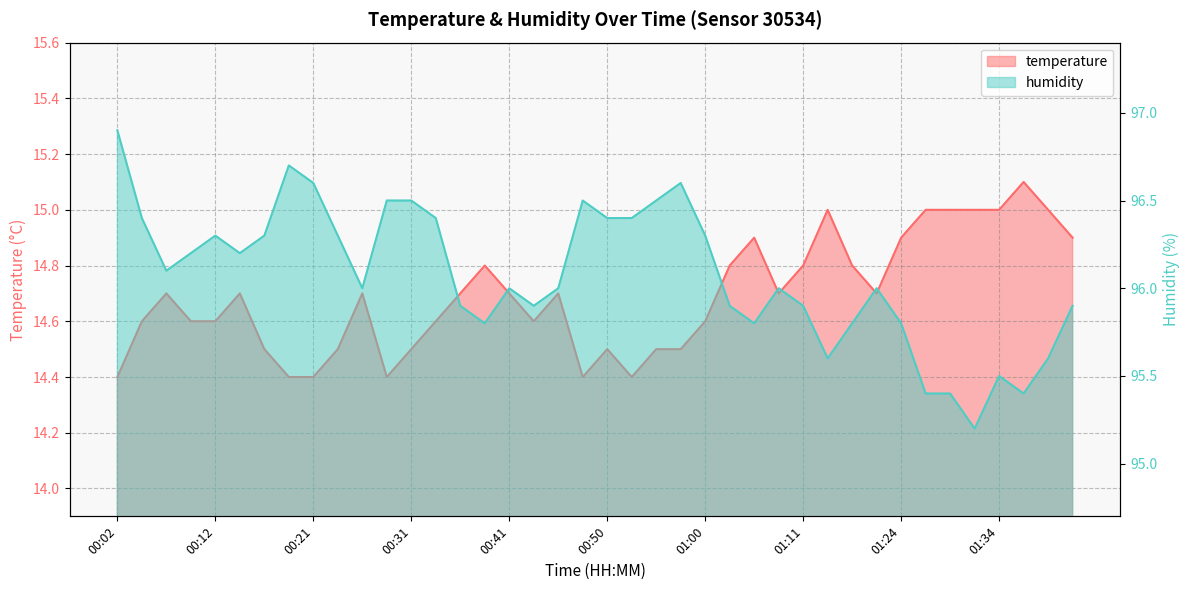

How many categories are shown in the chart?

40